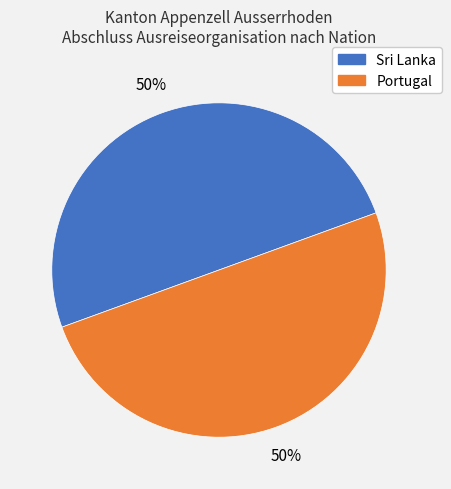

To the nearest percent, what is the average slice percentage?

50%